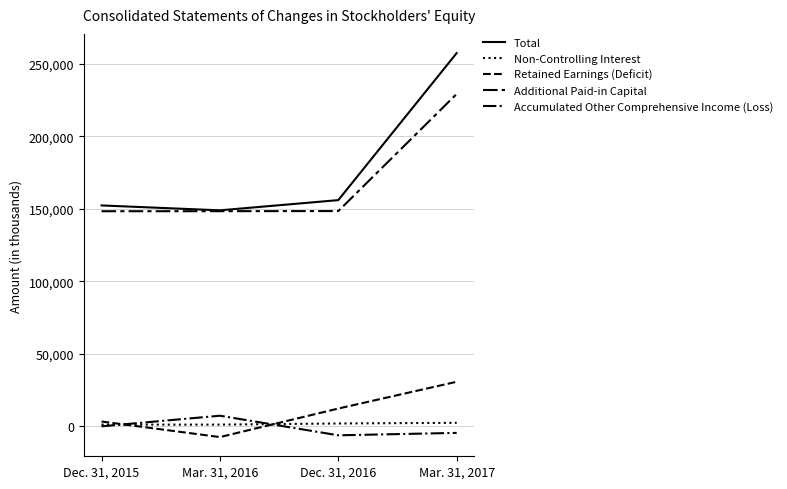

Does the chart have visible grid lines?

Yes